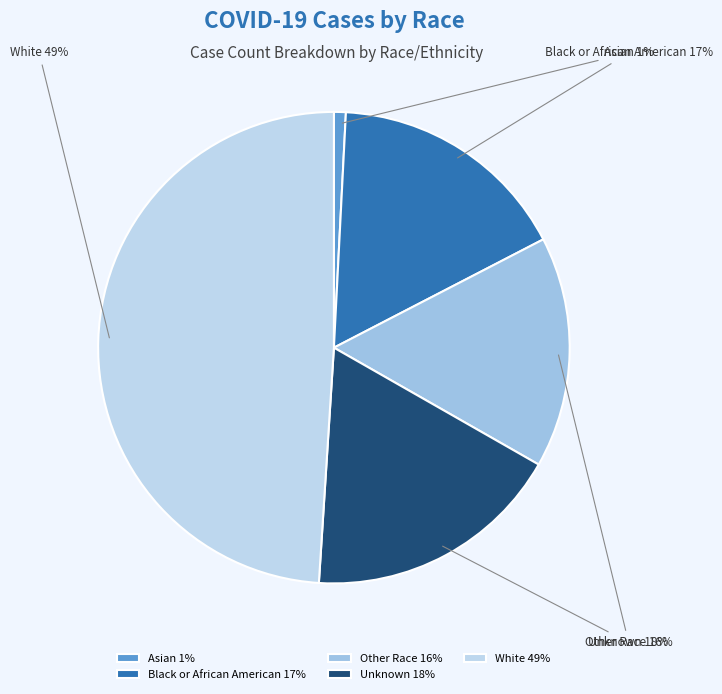

To the nearest percent, what is the difference between the Unknown and Black or African American slice percentages?

1%